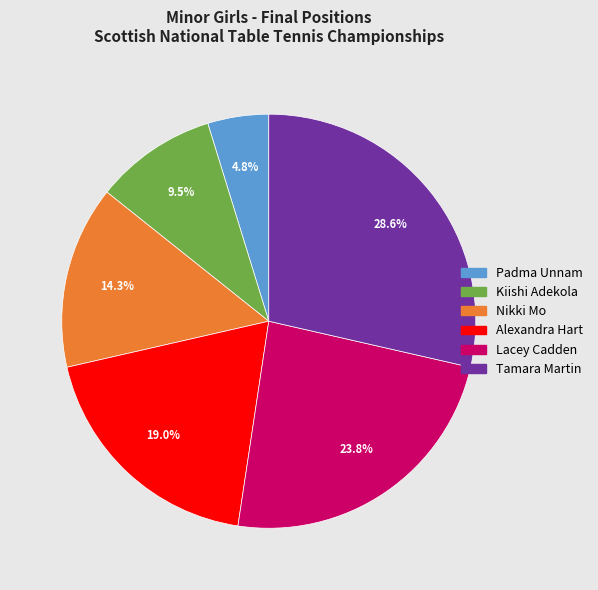

What percentage is the Tamara Martin slice, to the nearest percent?

29%